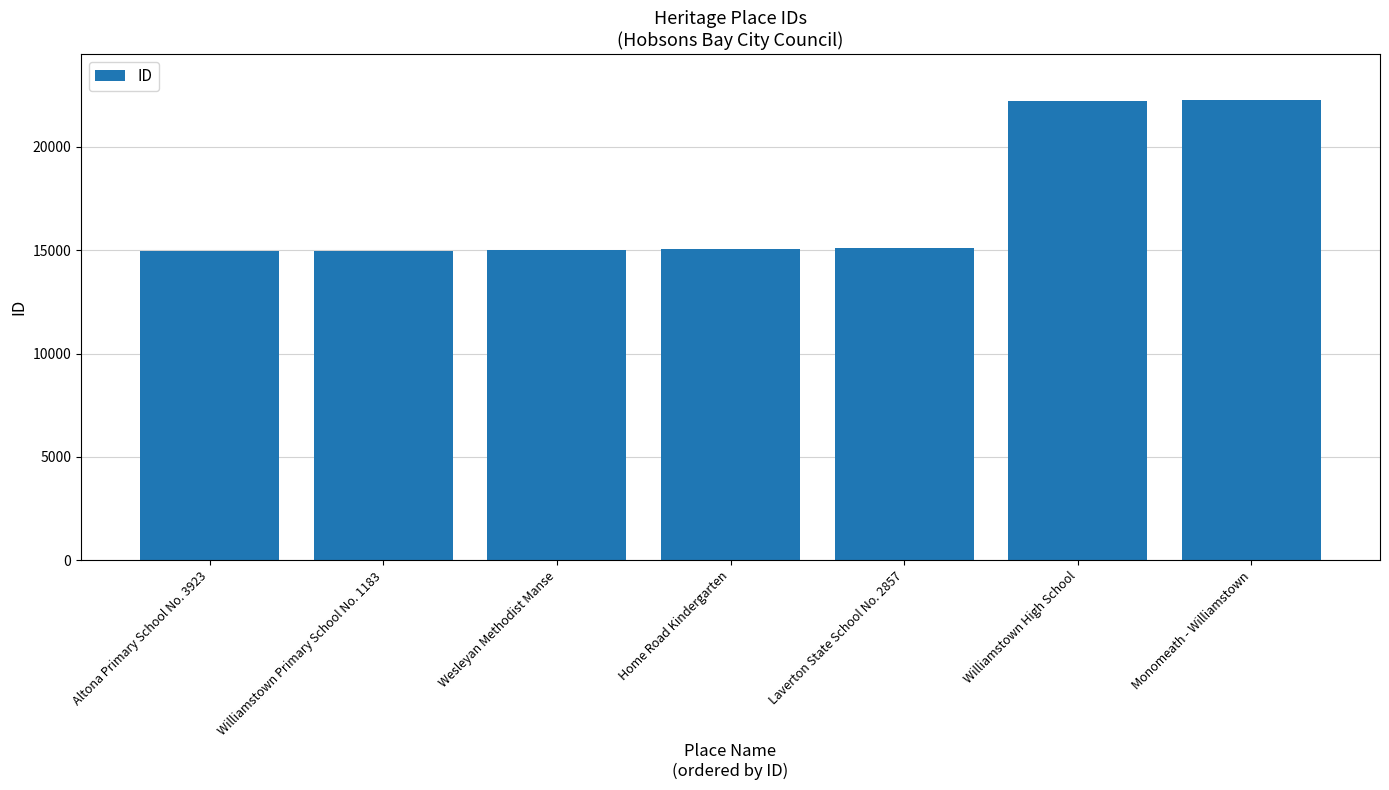

The value at Williamstown High School is 22232. True or false?

True